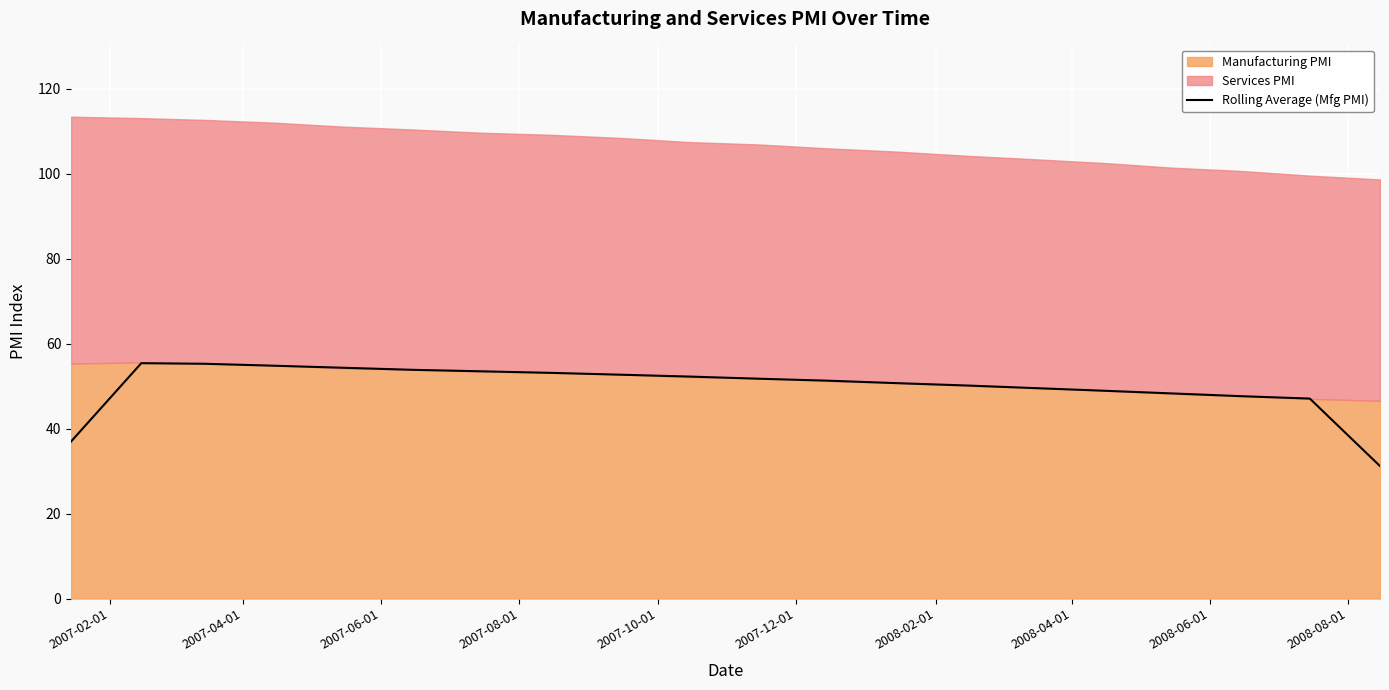

What is the highest value of the Rolling Average (Mfg PMI) series?

55.4